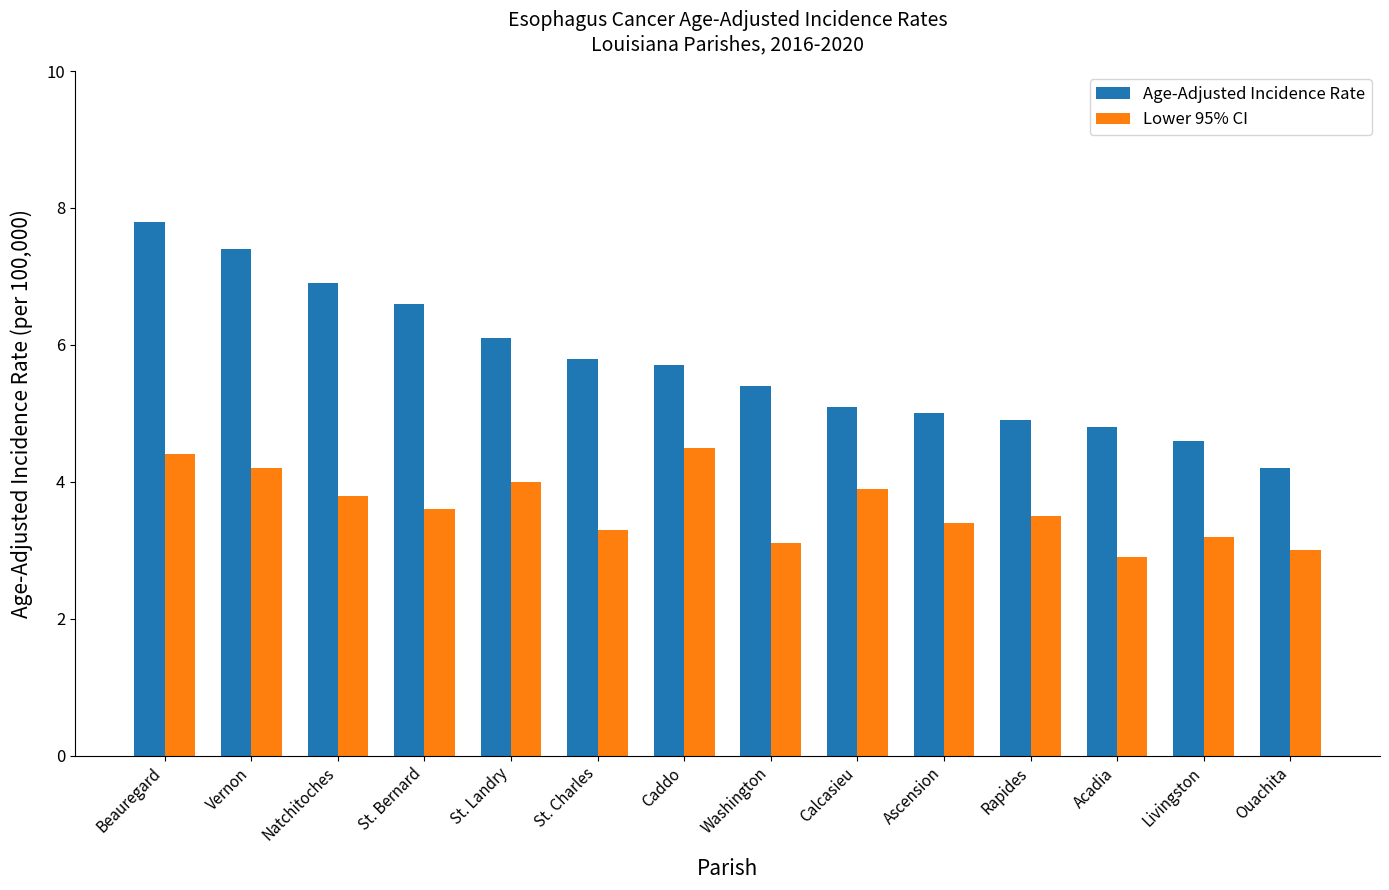

Where does the Lower 95% CI series first go above 3?

Beauregard